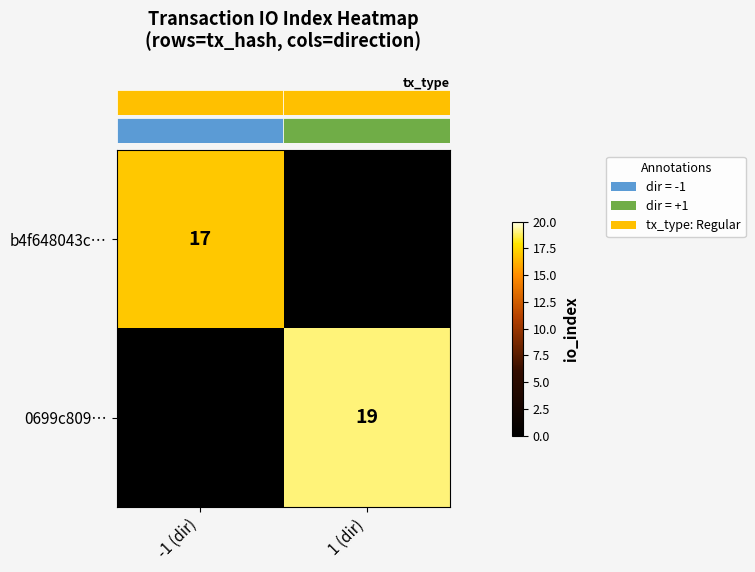

At how many categories does at least one series exceed 1?

2